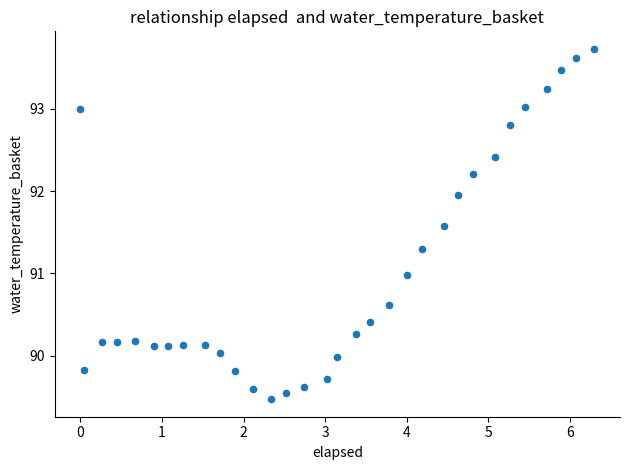

What is the range of Y values (max minus min)?

4.3